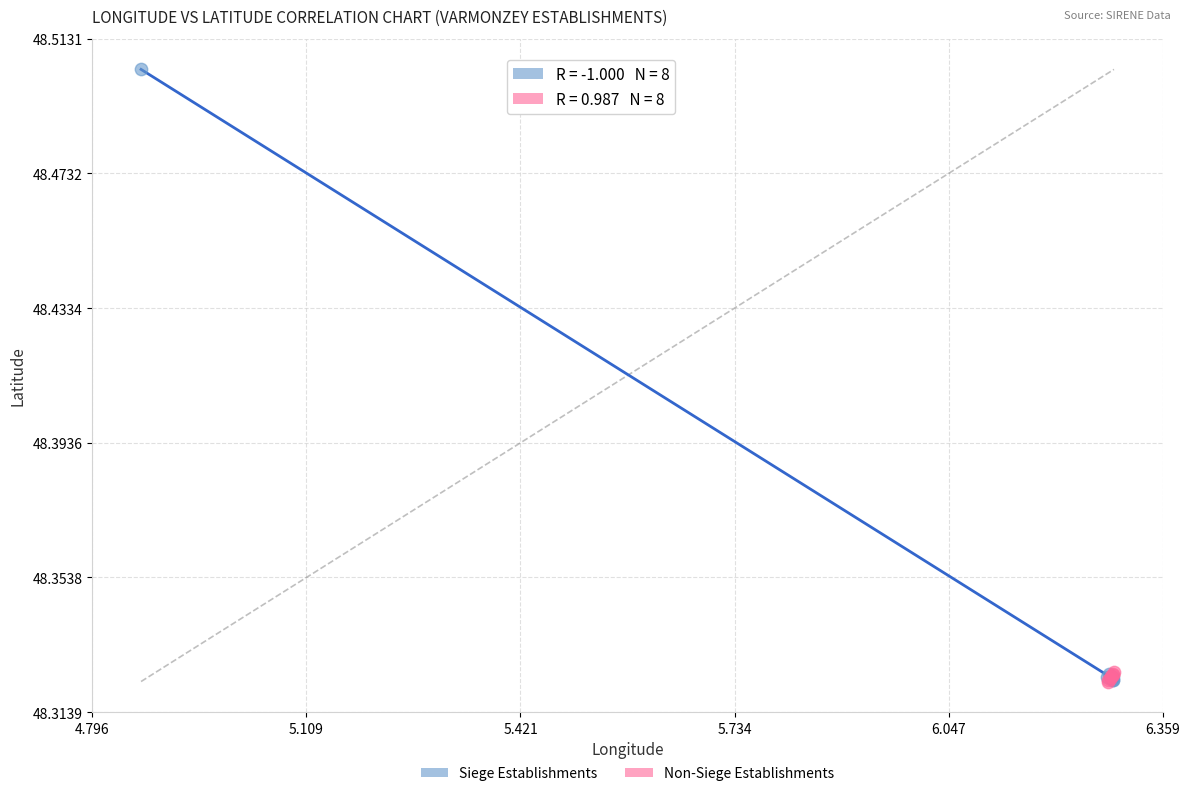

Which series contains the highest Y value?

Siege Establishments